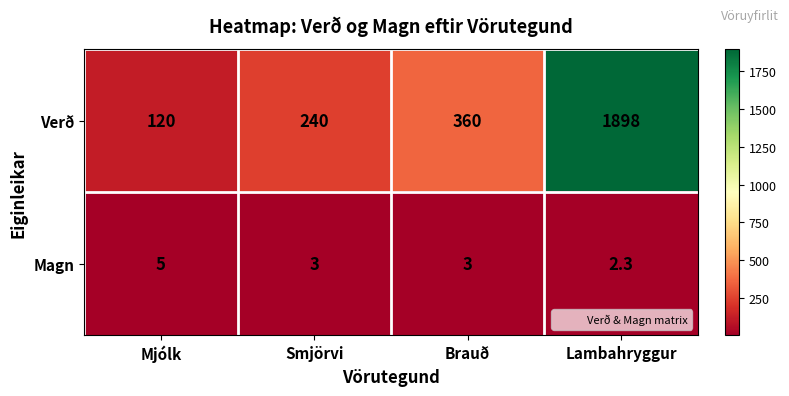

What is the minimum value shown in the chart?

2.3